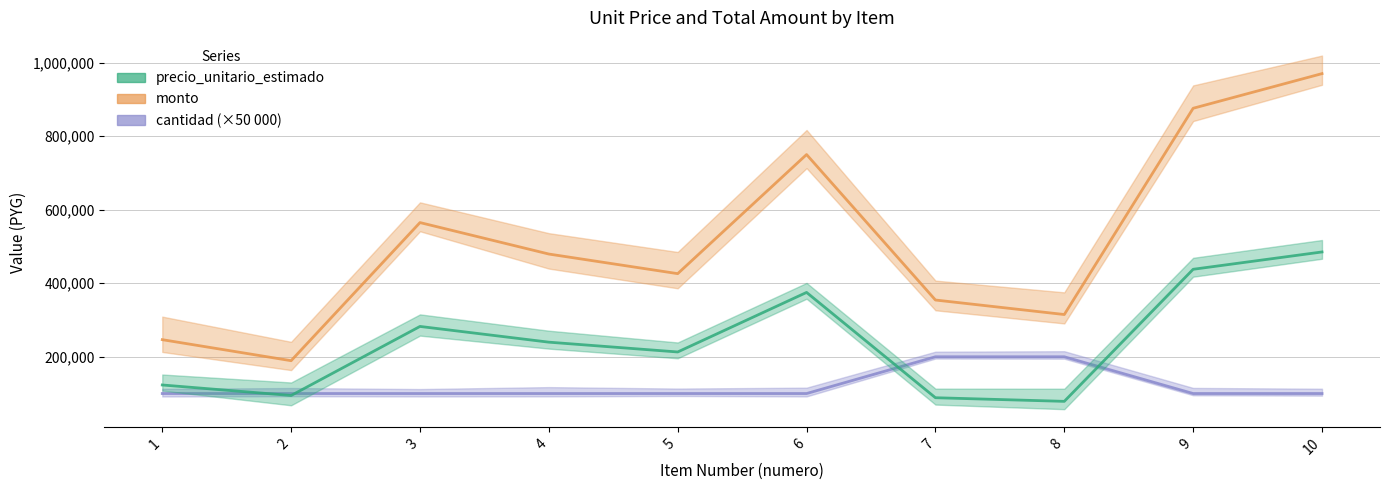

Which series has the largest total across all categories?

monto